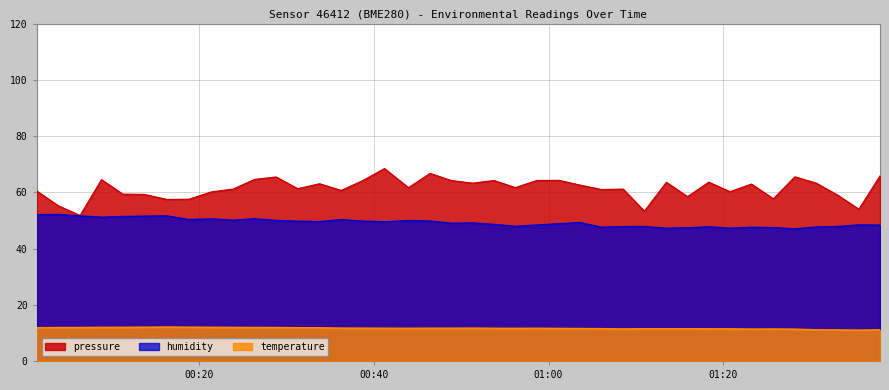

At how many categories does at least one series exceed 51?

40